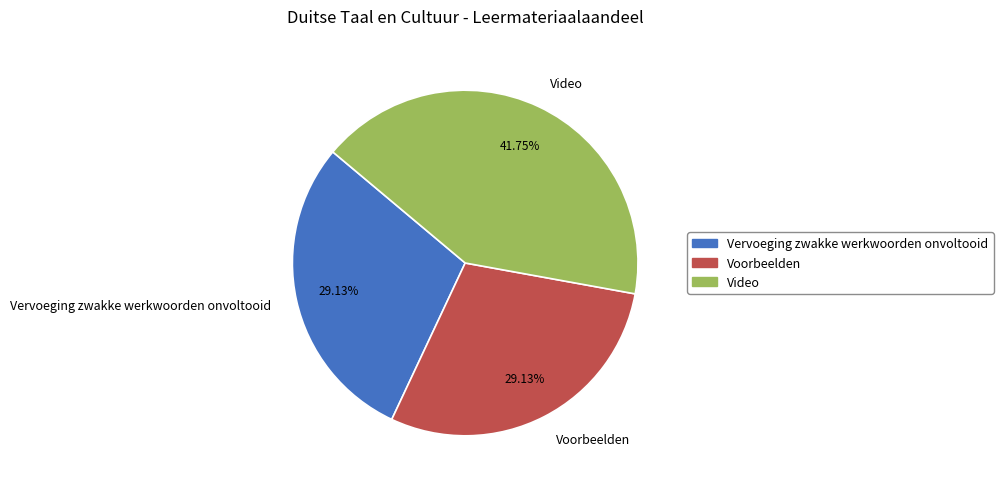

Which slice is the largest?

Video